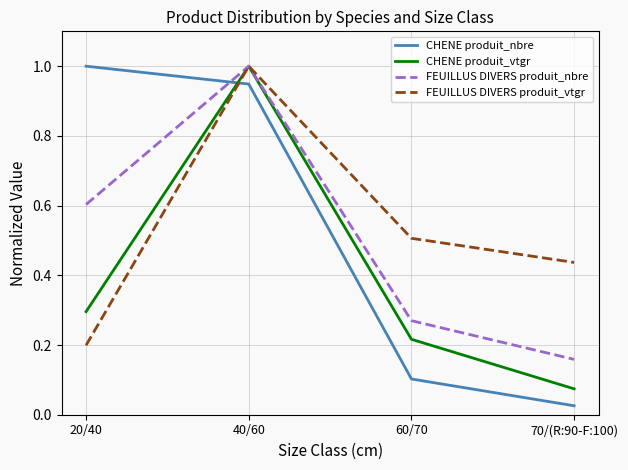

Which series has the largest range (max minus min)?

CHENE produit_nbre